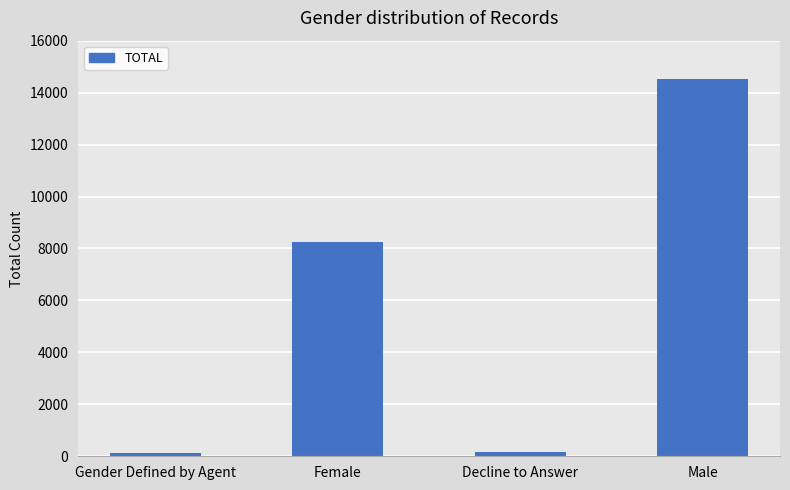

What is the label of the 1st bar from the left?

Gender Defined by Agent